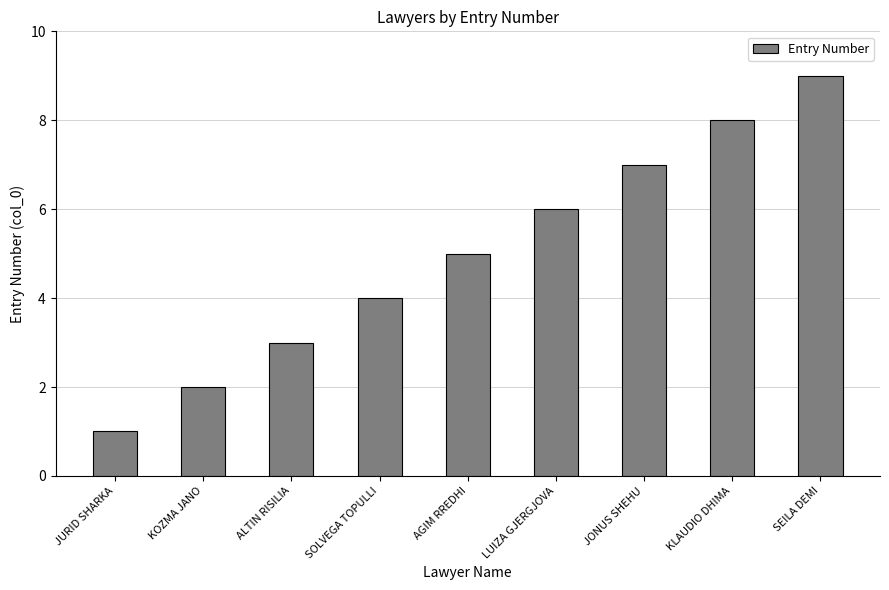

What position from the right is LUIZA GJERGJOVA?

4